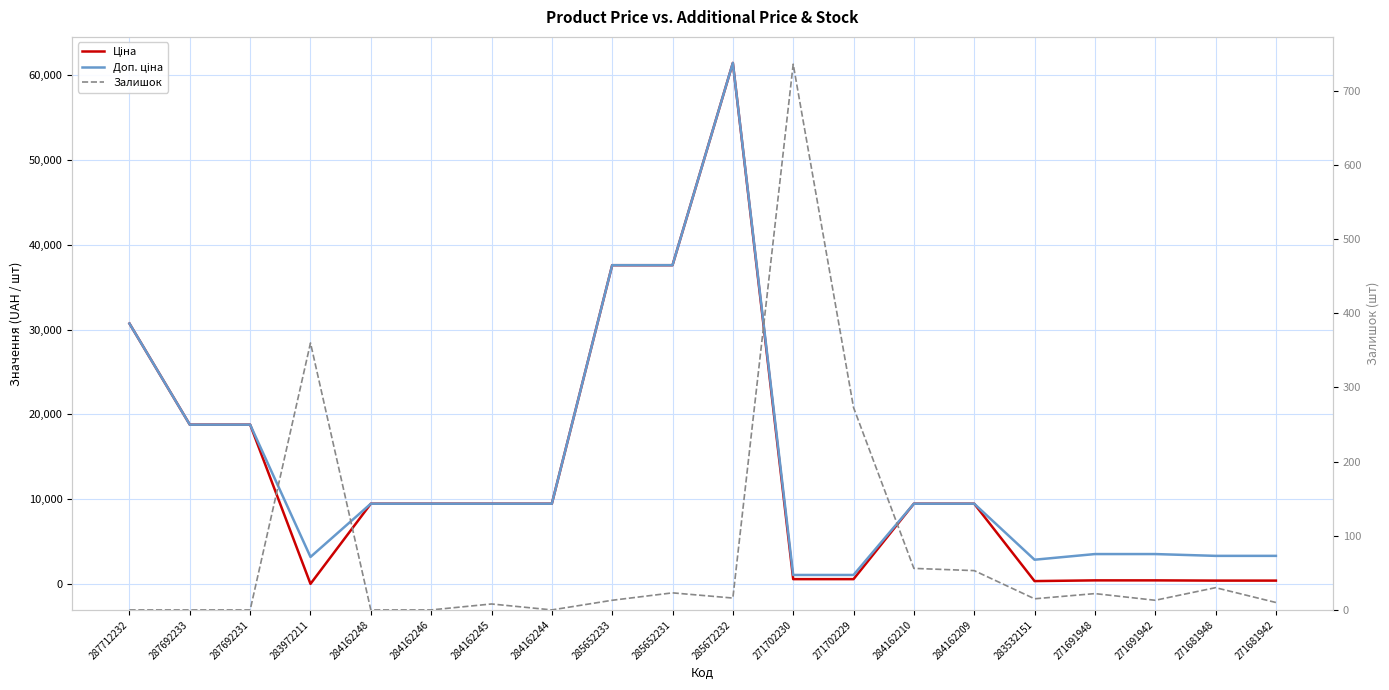

How many lines are shown in the chart?

3